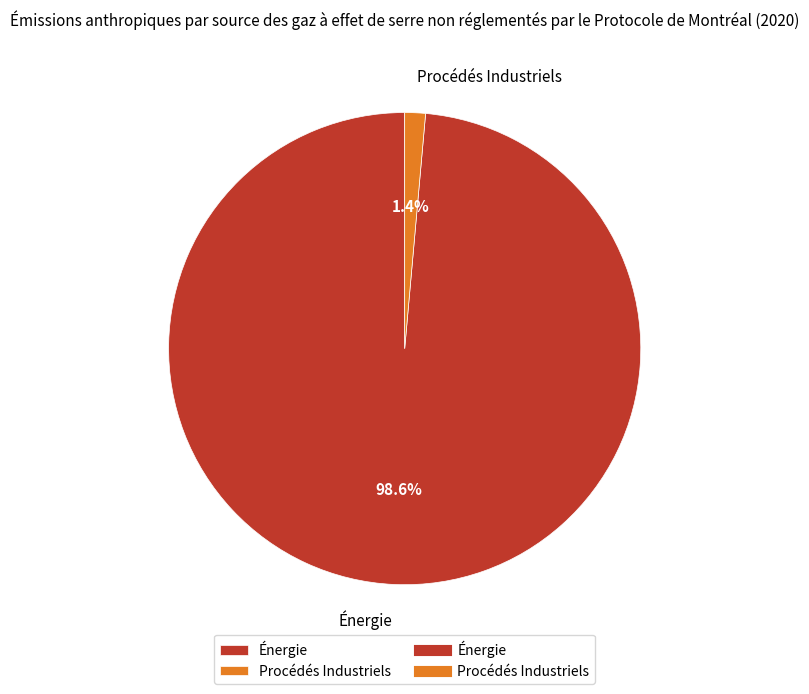

To the nearest percent, what portion does Énergie represent?

99%